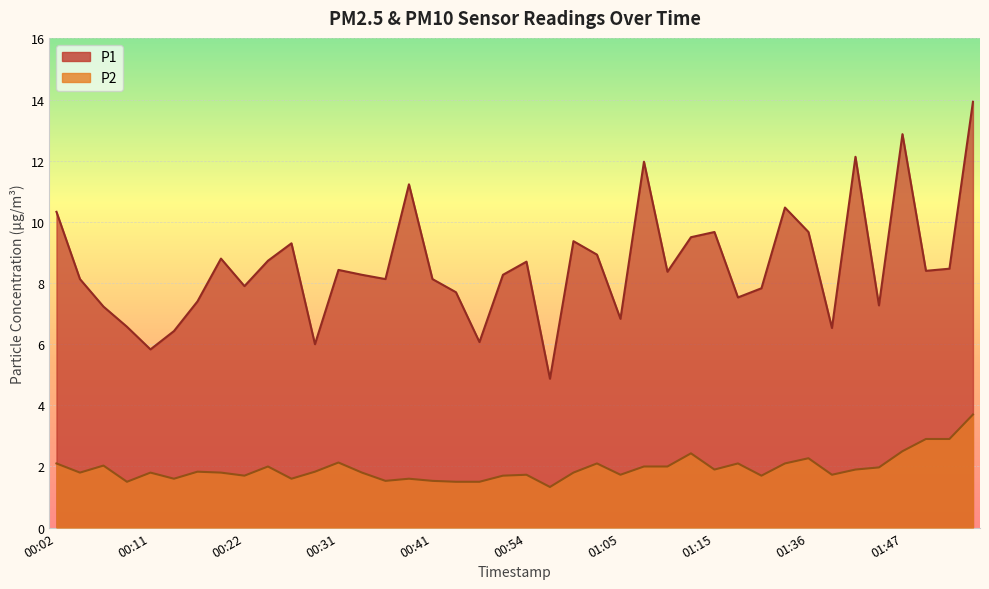

Reading left to right, transcribe all the data shown in this chart.

P1: 00:02=10.3	00:04=8.1	00:07=7.2	00:09=6.6	00:11=5.8	00:14=6.4	00:16=7.4	00:19=8.8	00:22=7.9	00:24=8.7	00:27=9.3	00:29=6.0	00:31=8.4	00:34=8.3	00:36=8.1	00:39=11.2	00:41=8.1	00:47=7.7	00:49=6.1	00:52=8.3	00:54=8.7	00:57=4.9	01:00=9.4	01:02=8.9	01:05=6.8	01:07=12.0	01:10=8.4	01:12=9.5	01:15=9.7	01:17=7.5	01:31=7.8	01:33=10.5	01:36=9.7	01:39=6.5	01:42=12.1	01:44=7.3	01:47=12.9	01:50=8.4	01:52=8.5	01:55=13.9
P2: 00:02=2.1	00:04=1.8	00:07=2.0	00:09=1.5	00:11=1.8	00:14=1.6	00:16=1.8	00:19=1.8	00:22=1.7	00:24=2.0	00:27=1.6	00:29=1.8	00:31=2.1	00:34=1.8	00:36=1.5	00:39=1.6	00:41=1.5	00:47=1.5	00:49=1.5	00:52=1.7	00:54=1.7	00:57=1.3	01:00=1.8	01:02=2.1	01:05=1.7	01:07=2.0	01:10=2.0	01:12=2.4	01:15=1.9	01:17=2.1	01:31=1.7	01:33=2.1	01:36=2.3	01:39=1.7	01:42=1.9	01:44=2.0	01:47=2.5	01:50=2.9	01:52=2.9	01:55=3.7